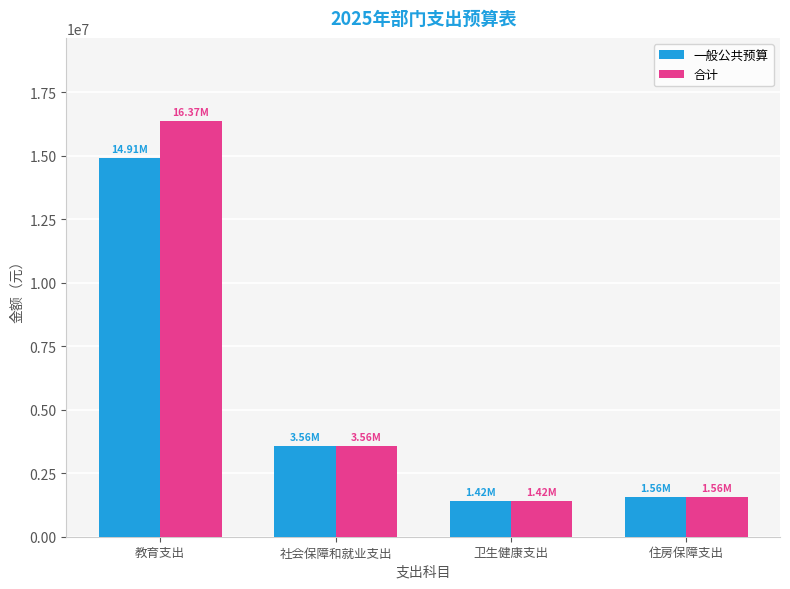

What is the approximate value of 合计 at 住房保障支出?

1559128.0